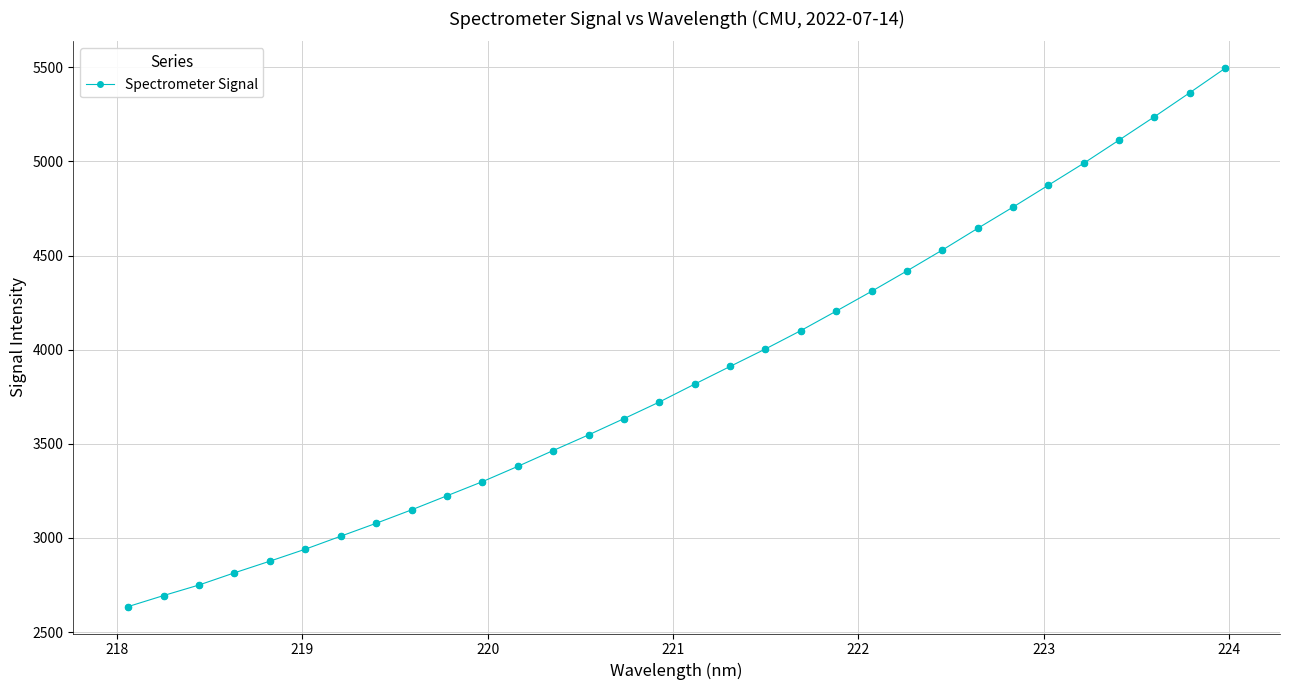

What is the greatest value displayed?

5495.0